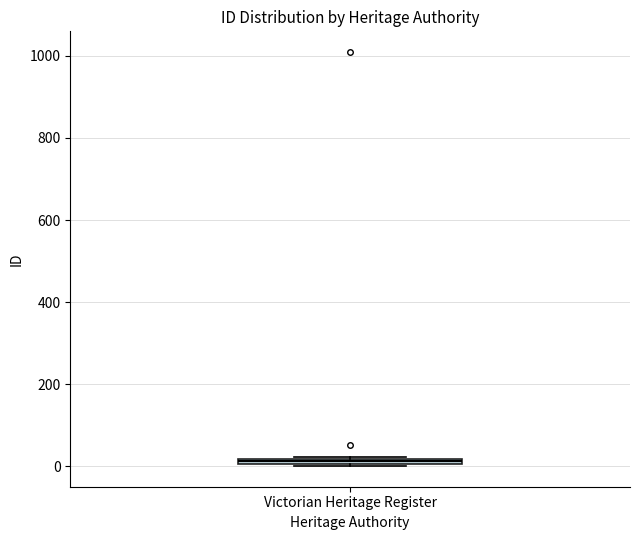

Where is the upper edge of the box for Victorian Heritage Register on the y-axis? The values are not printed on the chart, so give them approximately, as read against the axis.

20